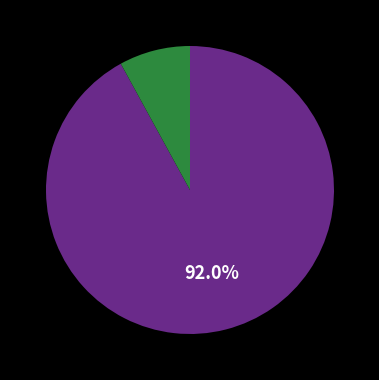

Is there any slice that represents more than half of the pie?

Yes